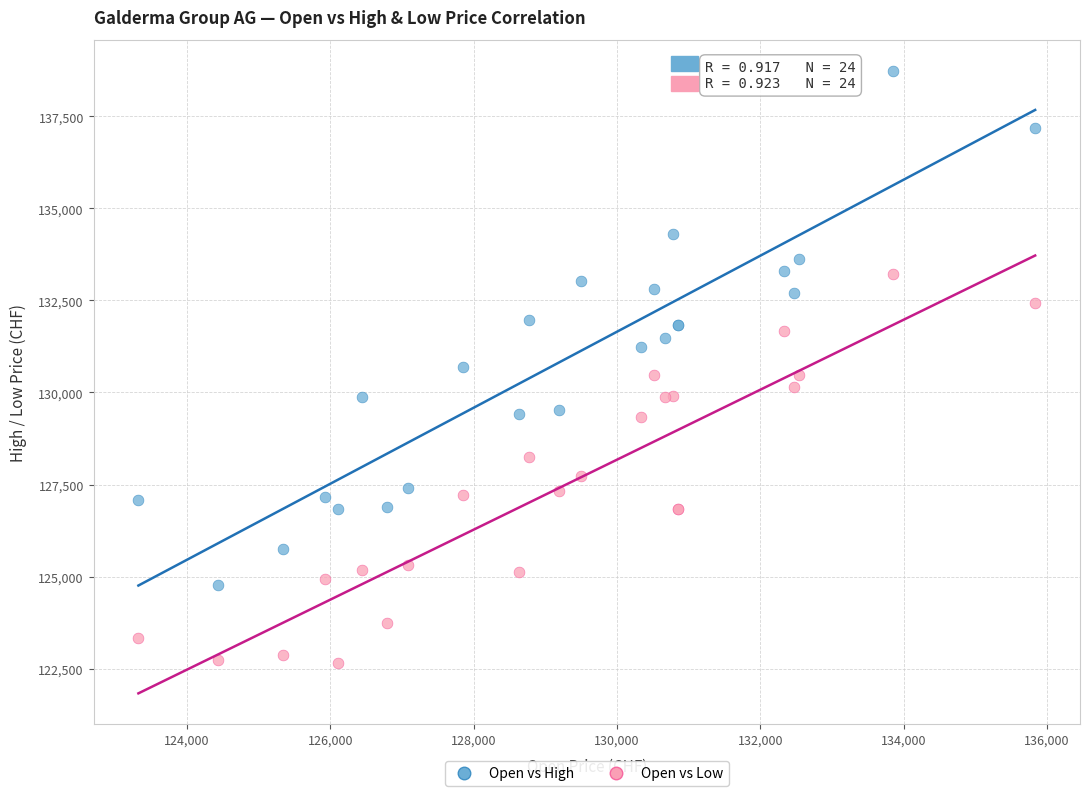

Which series reaches the minimum Y coordinate?

Open vs Low